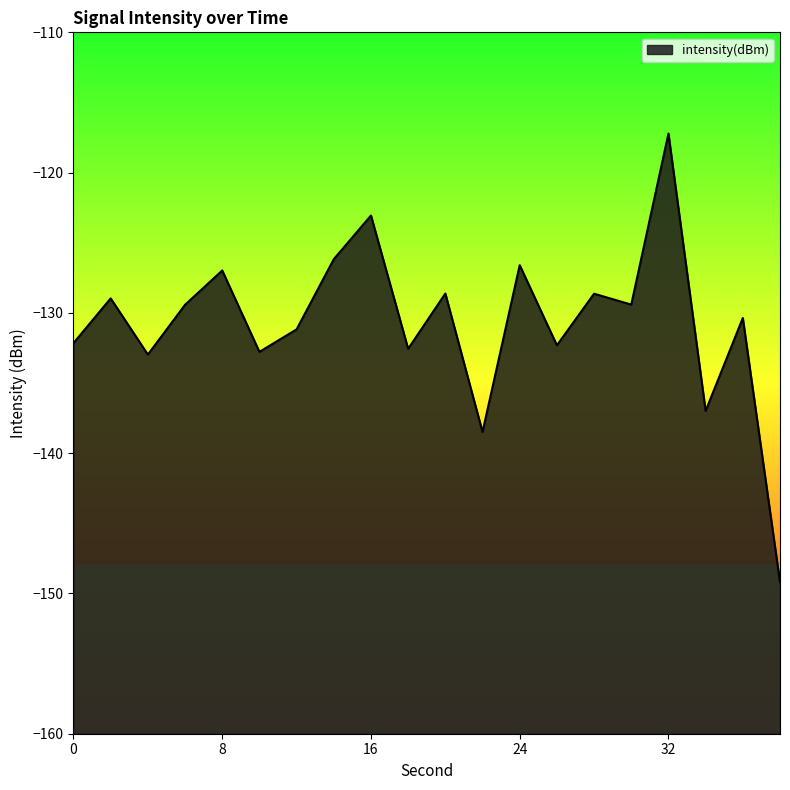

True or false: the data has more than 1 interior local peaks.

True